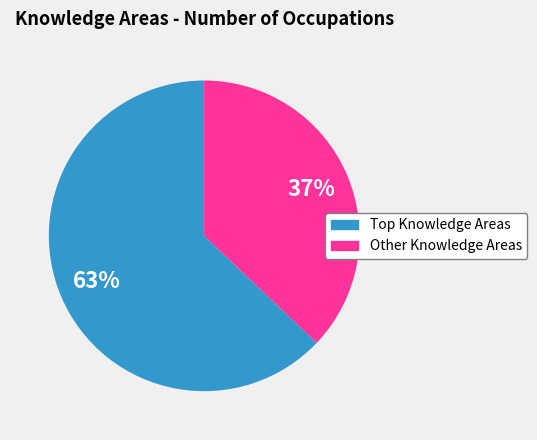

To the nearest percent, what portion does Other Knowledge Areas represent?

37%